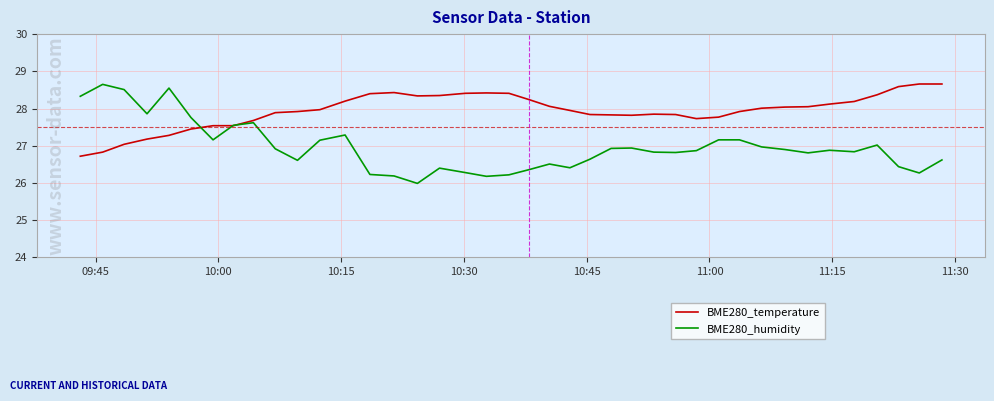

What is the minimum value for BME280_temperature?

26.7